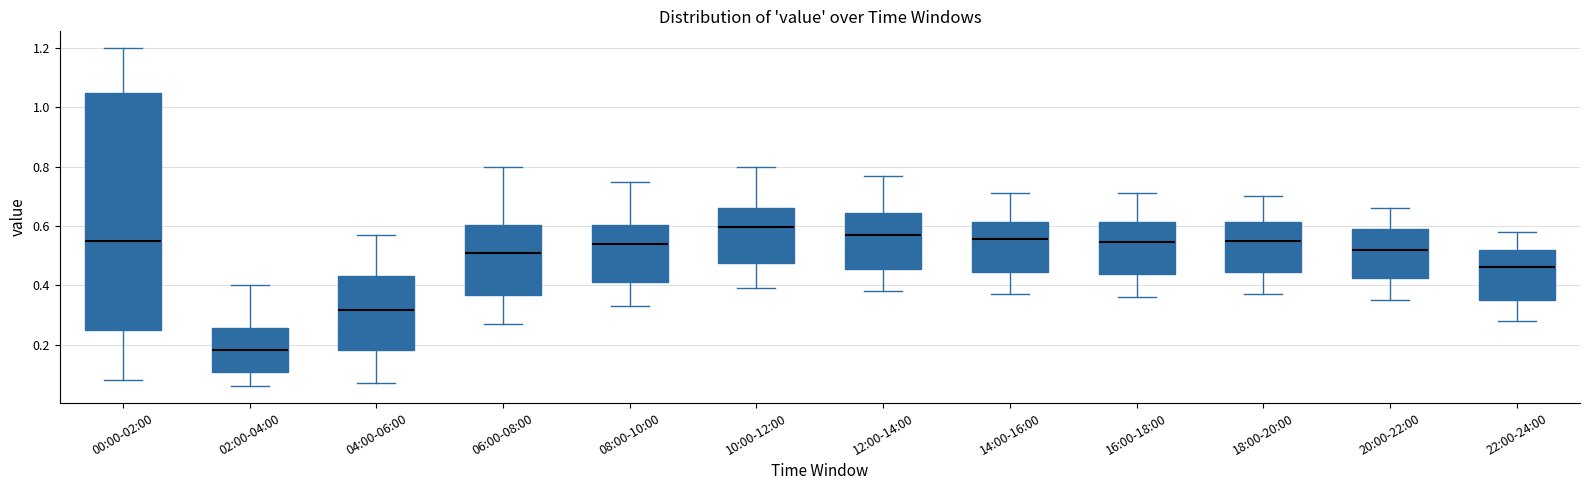

Reading left to right, transcribe this box plot: for each box, give where its median line is, the range the box spans, and where its two whiskers end, as read against the y-axis. The values are not printed on the chart, so give them approximately, as read against the axis.

00:00-02:00: median 0.56, box 0.24 to 1.04, whiskers 0.08 to 1.20
02:00-04:00: median 0.18, box 0.10 to 0.26, whiskers 0.06 to 0.40
04:00-06:00: median 0.32, box 0.18 to 0.44, whiskers 0.08 to 0.58
06:00-08:00: median 0.52, box 0.36 to 0.60, whiskers 0.28 to 0.80
08:00-10:00: median 0.54, box 0.42 to 0.60, whiskers 0.34 to 0.76
10:00-12:00: median 0.60, box 0.48 to 0.66, whiskers 0.40 to 0.80
12:00-14:00: median 0.58, box 0.46 to 0.64, whiskers 0.38 to 0.78
14:00-16:00: median 0.56, box 0.44 to 0.62, whiskers 0.38 to 0.72
16:00-18:00: median 0.54, box 0.44 to 0.62, whiskers 0.36 to 0.72
18:00-20:00: median 0.56, box 0.44 to 0.62, whiskers 0.38 to 0.70
20:00-22:00: median 0.52, box 0.42 to 0.60, whiskers 0.36 to 0.66
22:00-24:00: median 0.46, box 0.36 to 0.52, whiskers 0.28 to 0.58